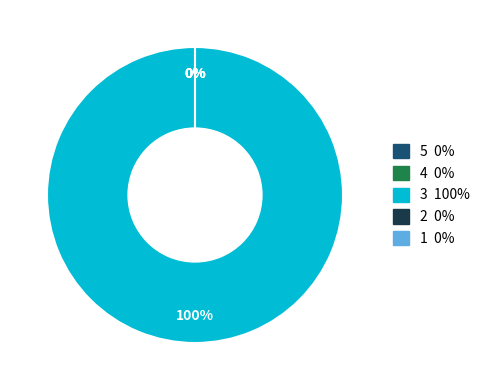

True or false: 887 accounts for 1% of the total.

False